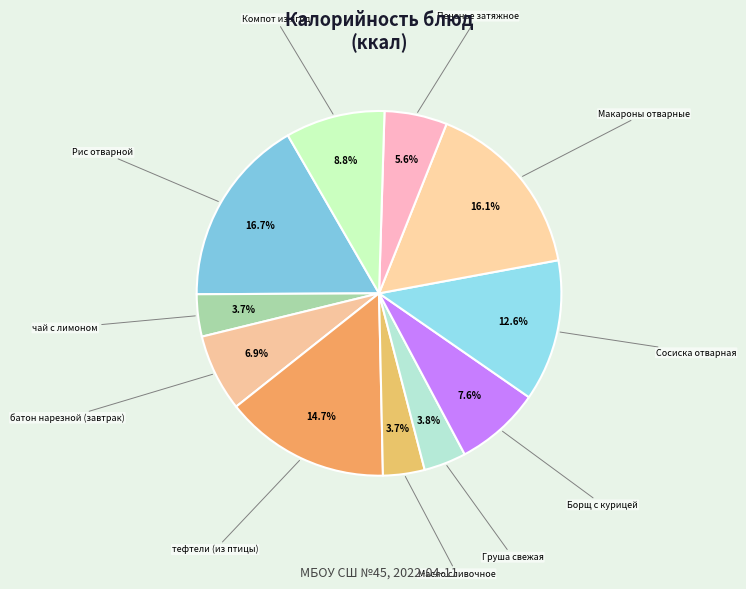

To the nearest percent, what percentage of the pie is батон нарезной (завтрак)?

7%